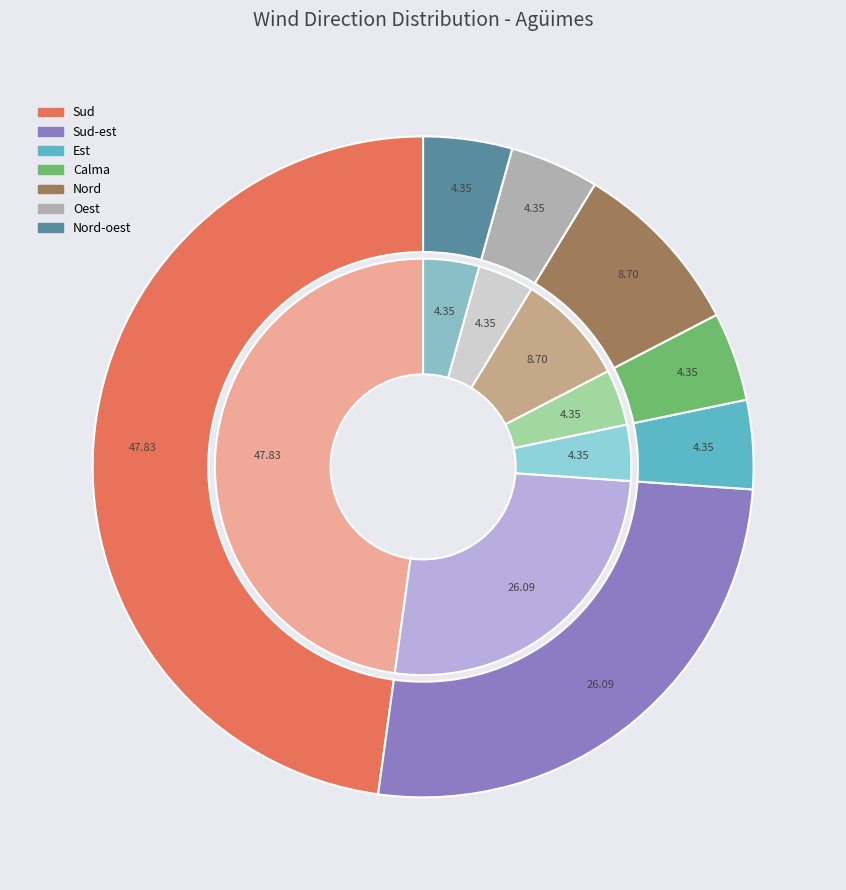

Is Est the majority of the pie?

No